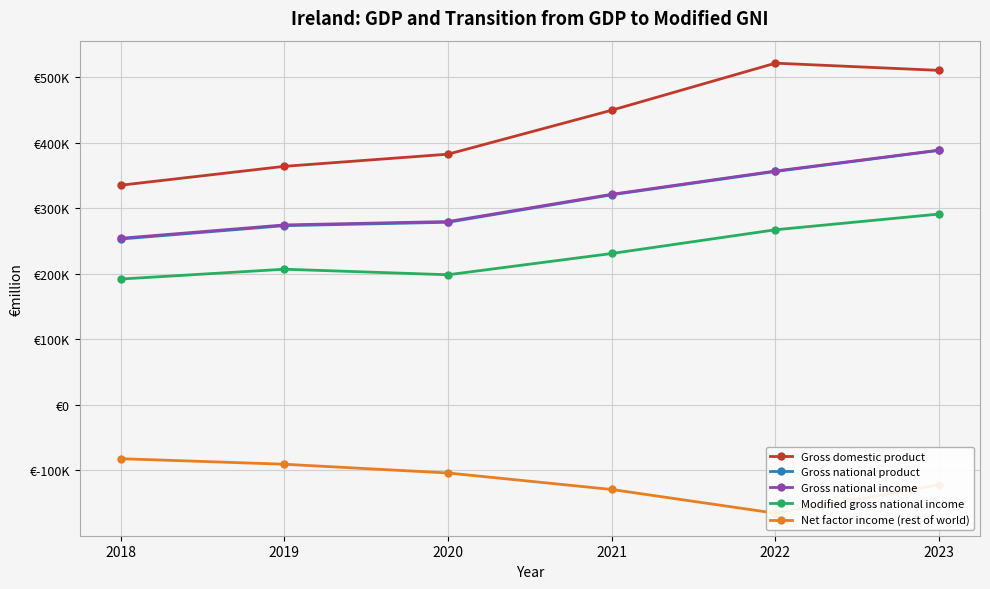

Rank the categories by Modified gross national income value from lowest to highest.

2018, 2020, 2019, 2021, 2022, 2023